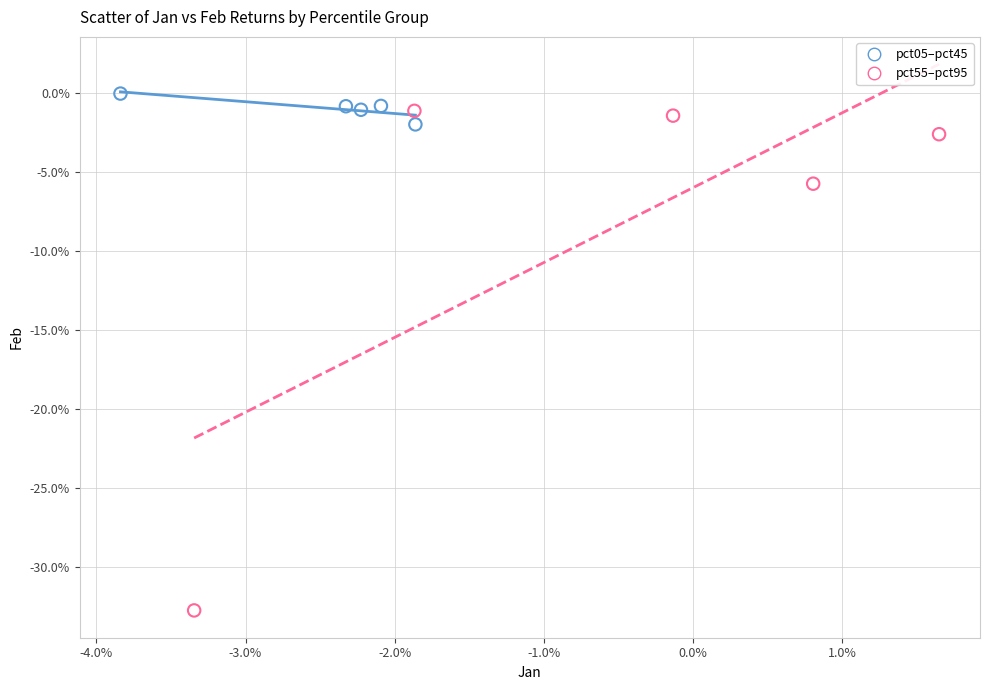

What are all the series names shown in the legend?

pct05–pct45, pct55–pct95